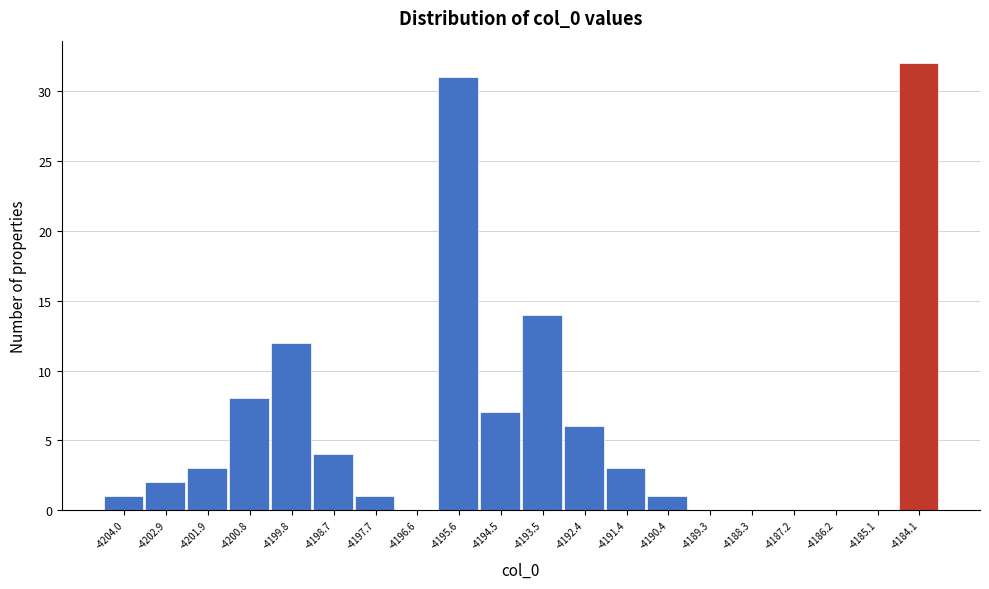

Reading left to right, transcribe this chart: for each bar, give the range it covers on the x-axis and its height. Neither the bar edges nor the heights are printed on the chart, so give them approximately, as read against the axes.

-4204.4 to -4203.4: 1
-4203.4 to -4202.4: 2
-4202.4 to -4201.4: 3
-4201.4 to -4200.4: 8
-4200.4 to -4199.2: 12
-4199.2 to -4198.2: 4
-4198.2 to -4197.2: 1
-4197.2 to -4196.2: 0
-4196.2 to -4195.0: 31
-4195.0 to -4194.0: 7
-4194.0 to -4193.0: 14
-4193.0 to -4192.0: 6
-4192.0 to -4190.8: 3
-4190.8 to -4189.8: 1
-4189.8 to -4188.8: 0
-4188.8 to -4187.8: 0
-4187.8 to -4186.6: 0
-4186.6 to -4185.6: 0
-4185.6 to -4184.6: 0
-4184.6 to -4183.6: 32